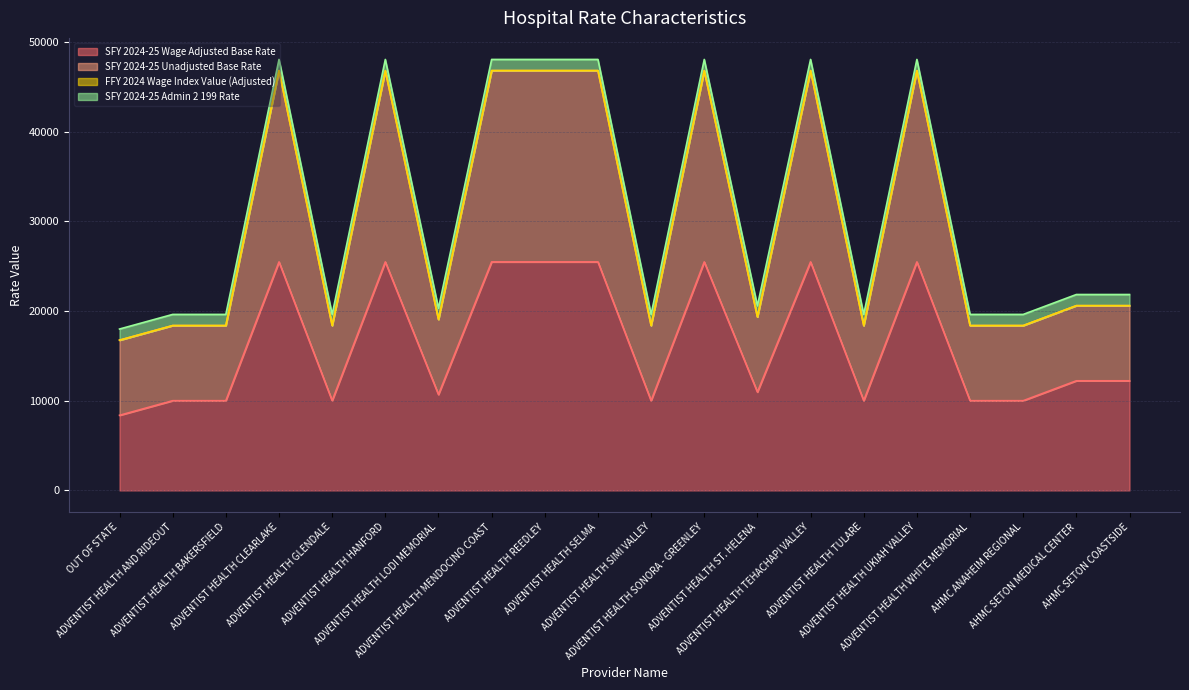

At how many categories does at least one series exceed 25495?

8